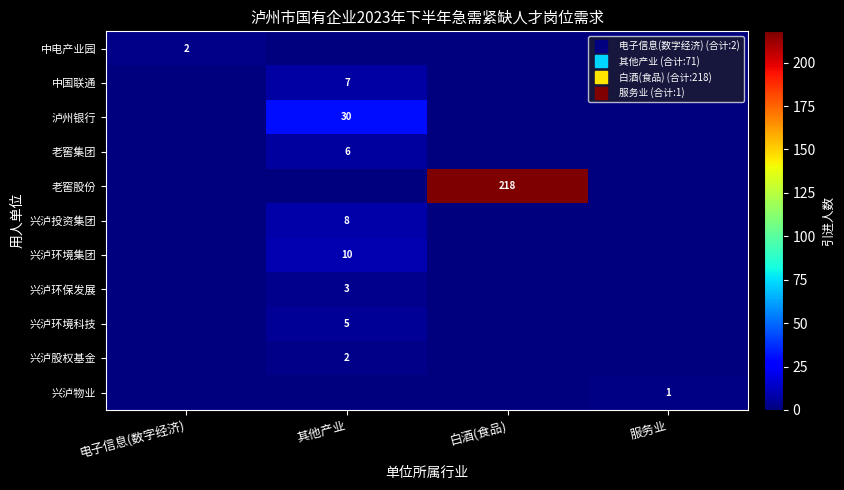

Which series has the largest total across all categories?

老窖股份